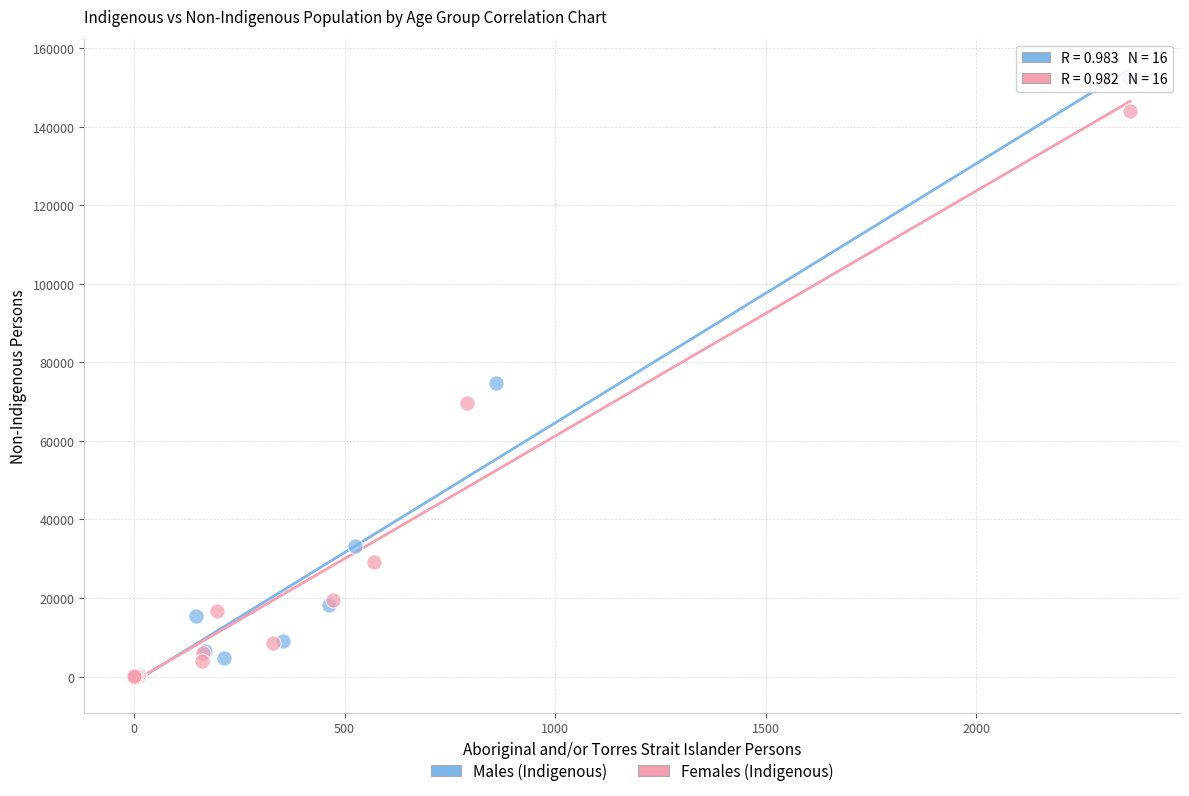

What are all the series names shown in the legend?

Males (Indigenous), Females (Indigenous)